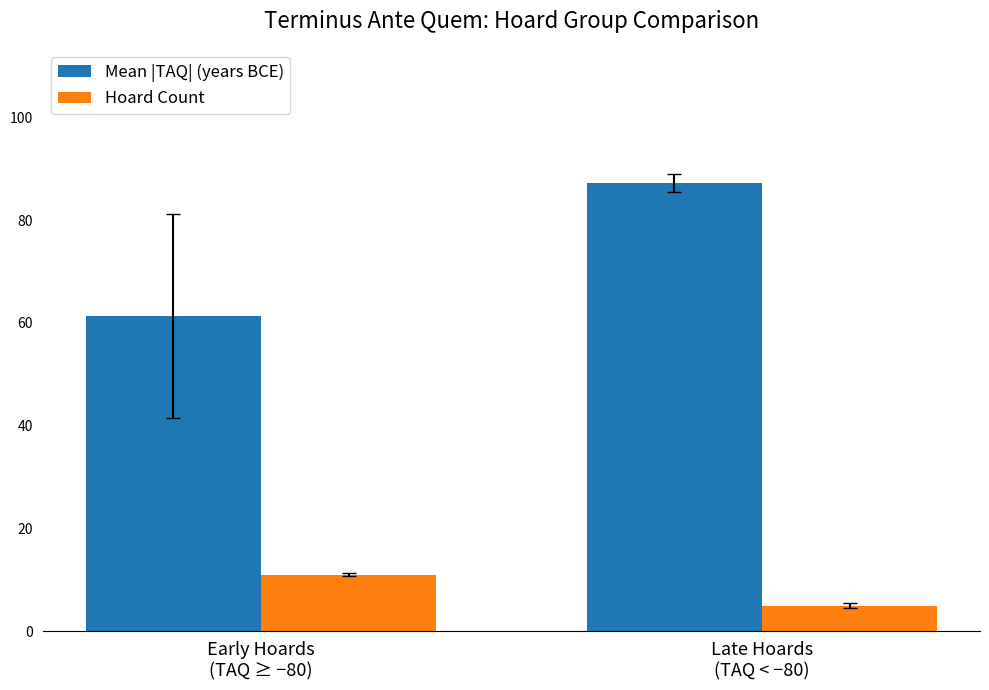

Rank the series by their average value, from highest to lowest.

Mean |TAQ| (years BCE), Hoard Count